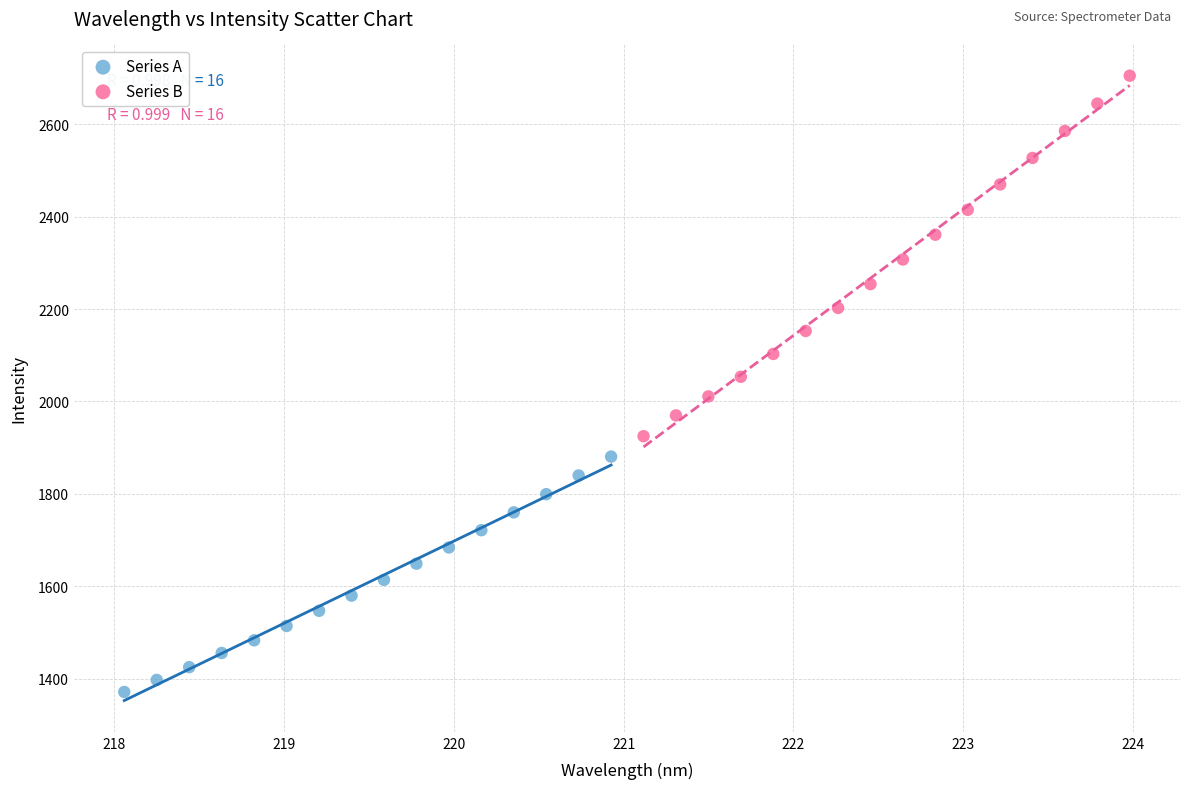

Which series contains the highest Y value?

Series B